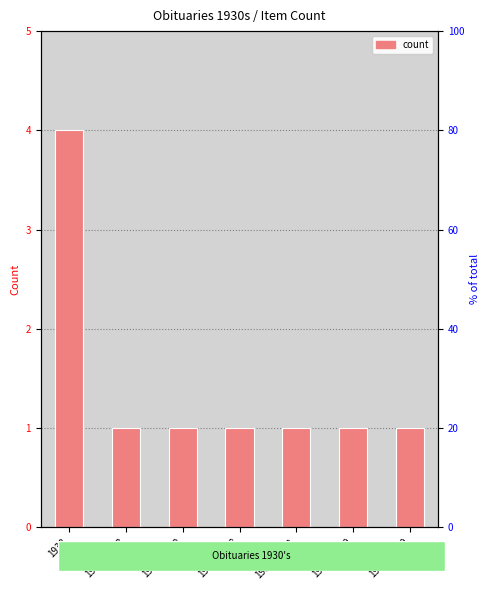

Between 1938-06-02 and 1938-03-03, which is larger?

1938-06-02